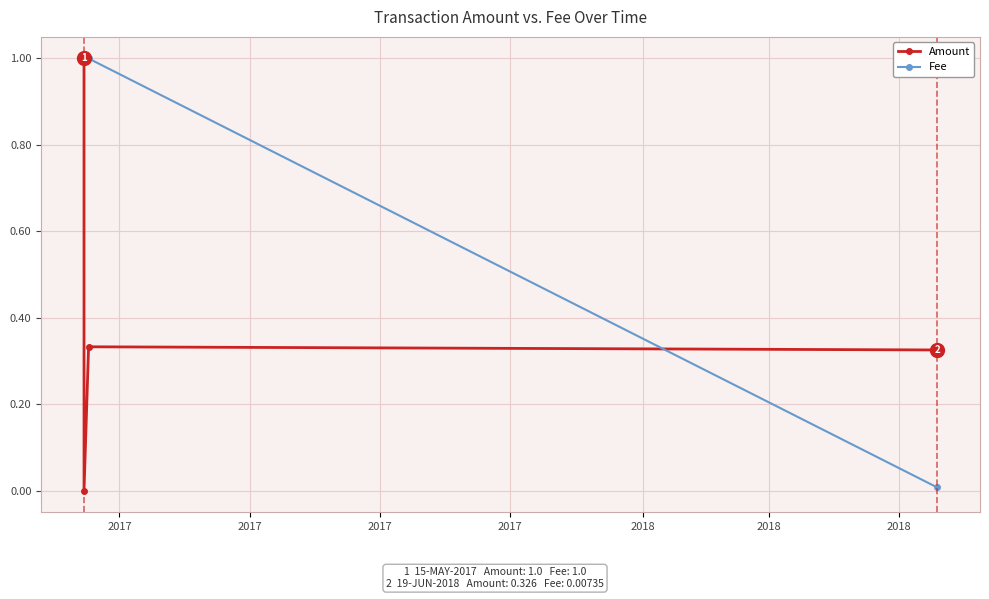

What is the value of the Fee point at the 2nd from the left?

1.0